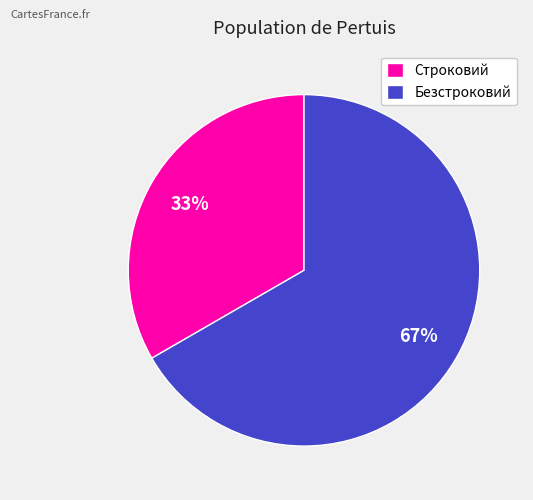

How many segments does this pie chart have?

2